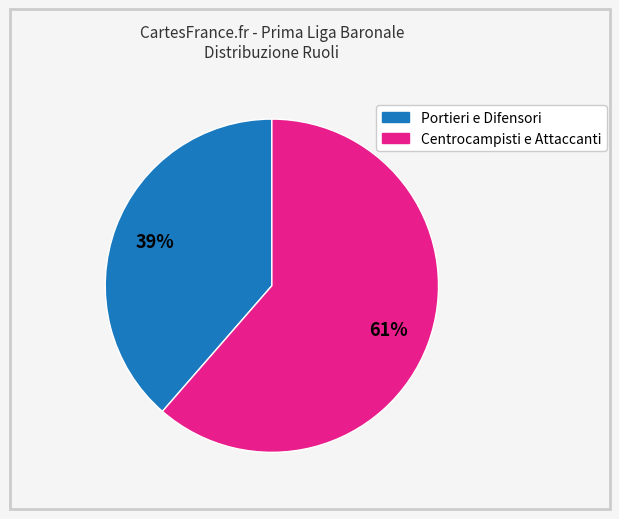

To the nearest percent, what is the average slice percentage?

50%